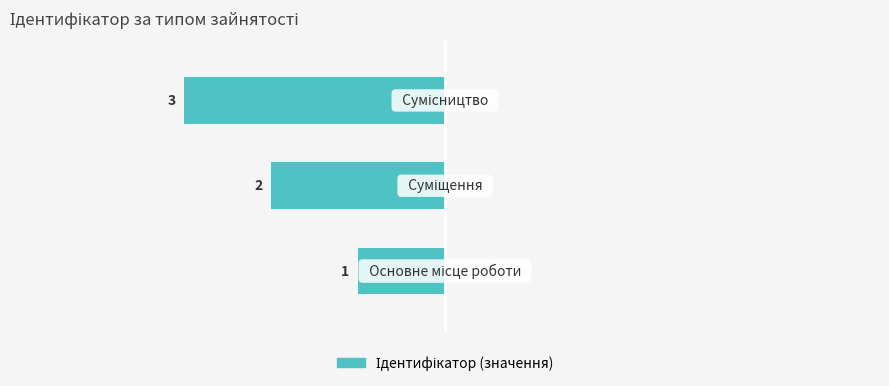

Does the chart contain any negative values?

Yes